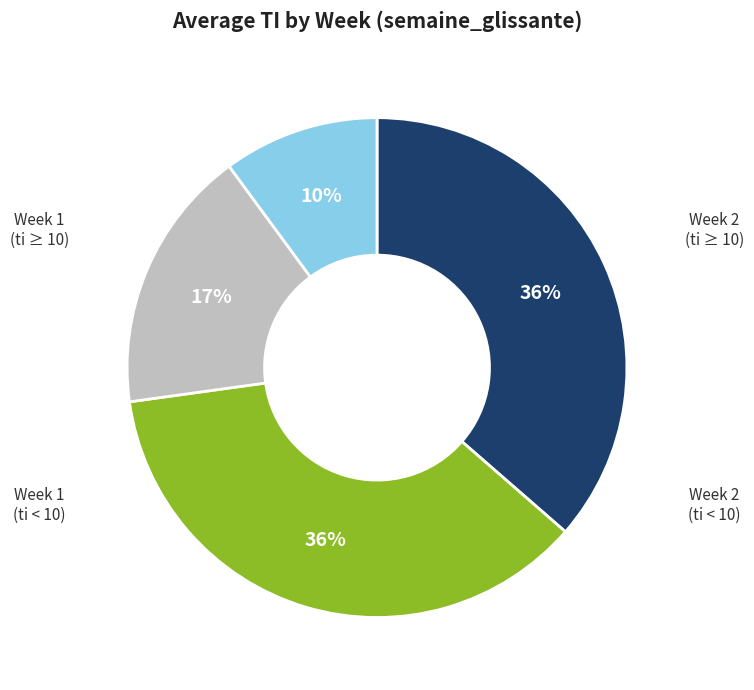

To the nearest percent, what is the average slice percentage?

25%